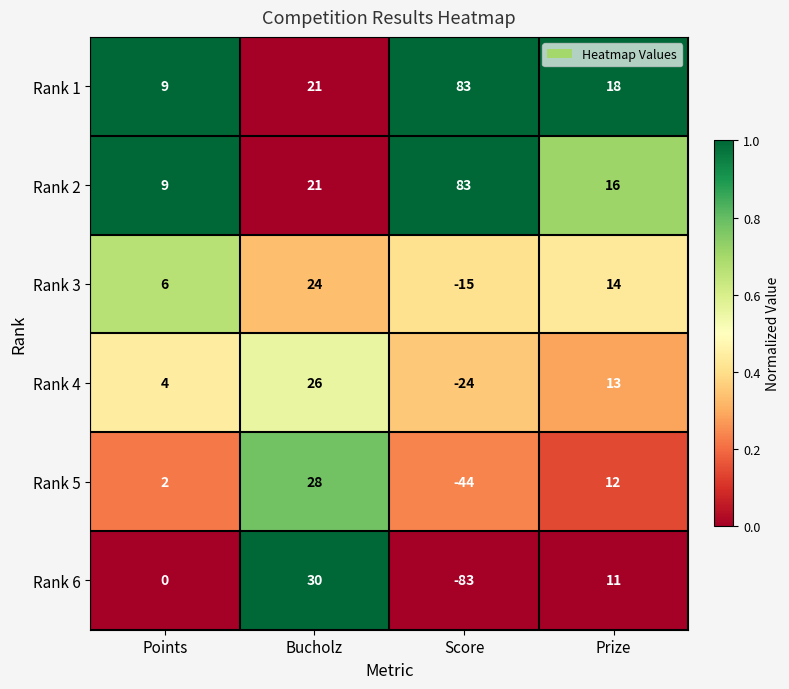

Which series has the largest total across all categories?

Rank 1